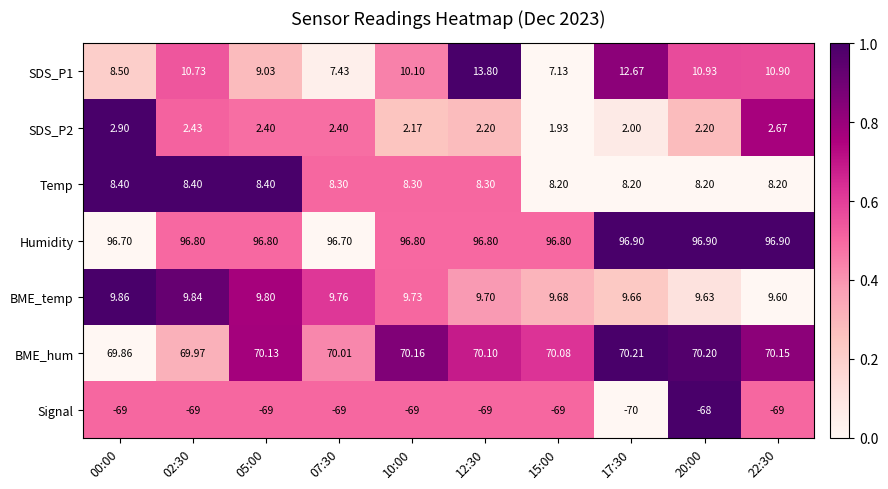

Count the number of data series in this chart.

7